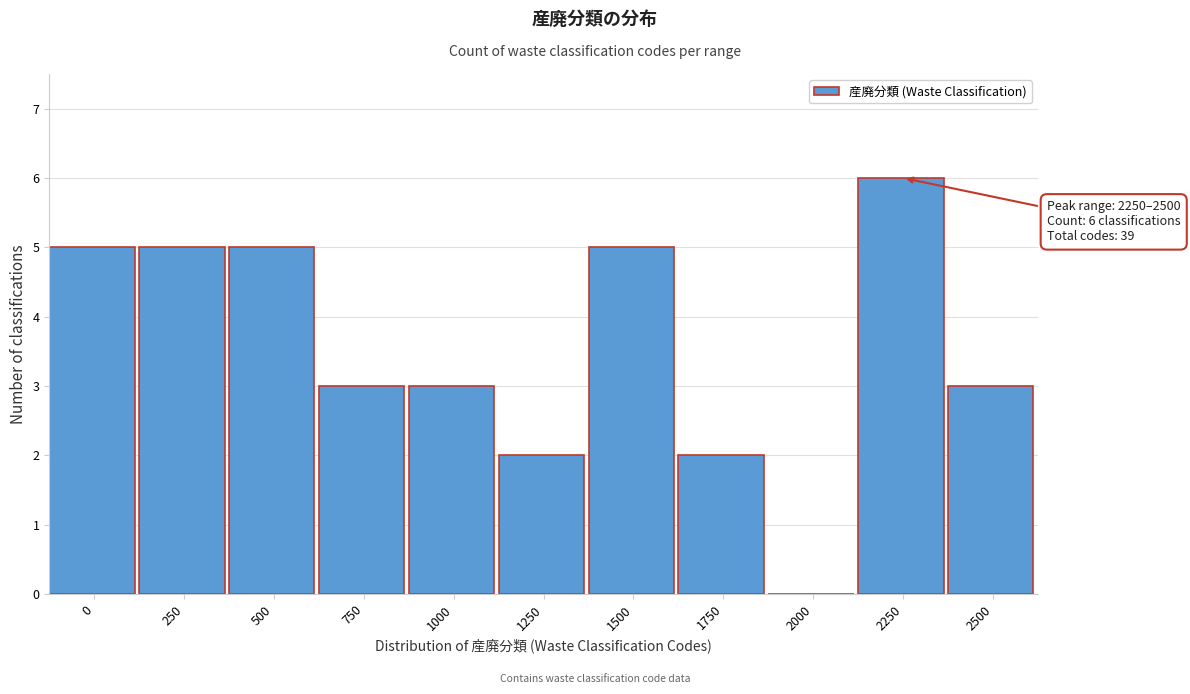

Reading left to right, transcribe all the data shown in this chart.

0=5	250=5	500=5	750=3	1000=3	1250=2	1500=5	1750=2	2000=0	2250=6	2500=3